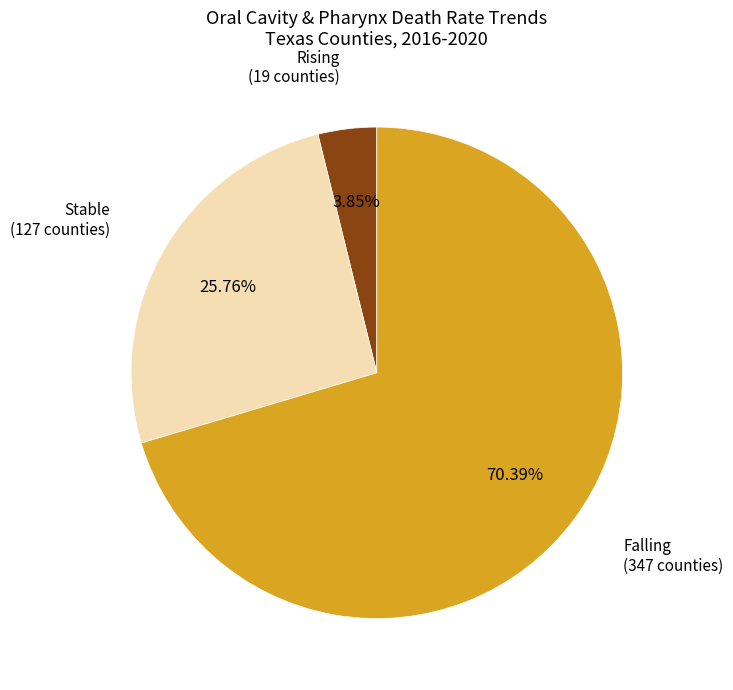

Combined, do Rising and Falling account for over 50%?

Yes